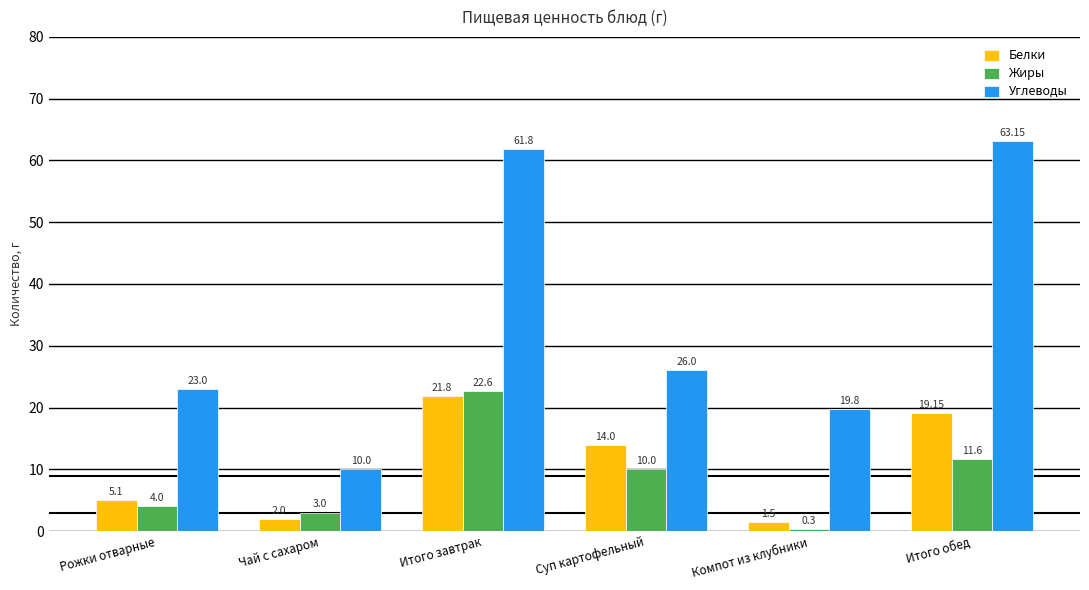

Is the value of Углеводы at Компот из клубники greater than the value of Жиры at Суп картофельный?

Yes